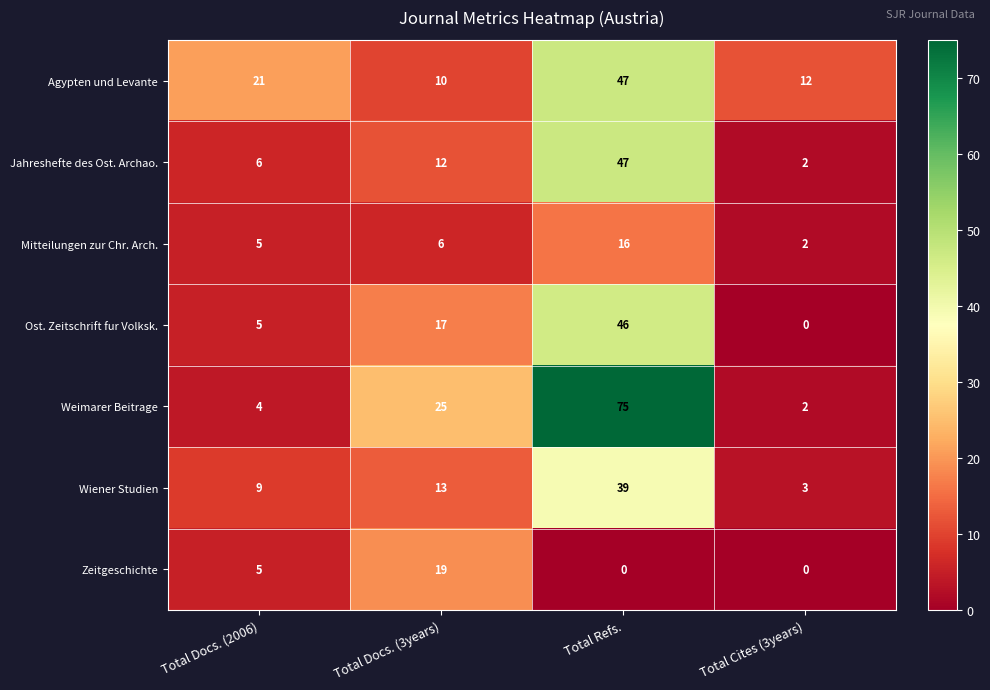

Which series has the largest range (max minus min)?

Weimarer Beitrage